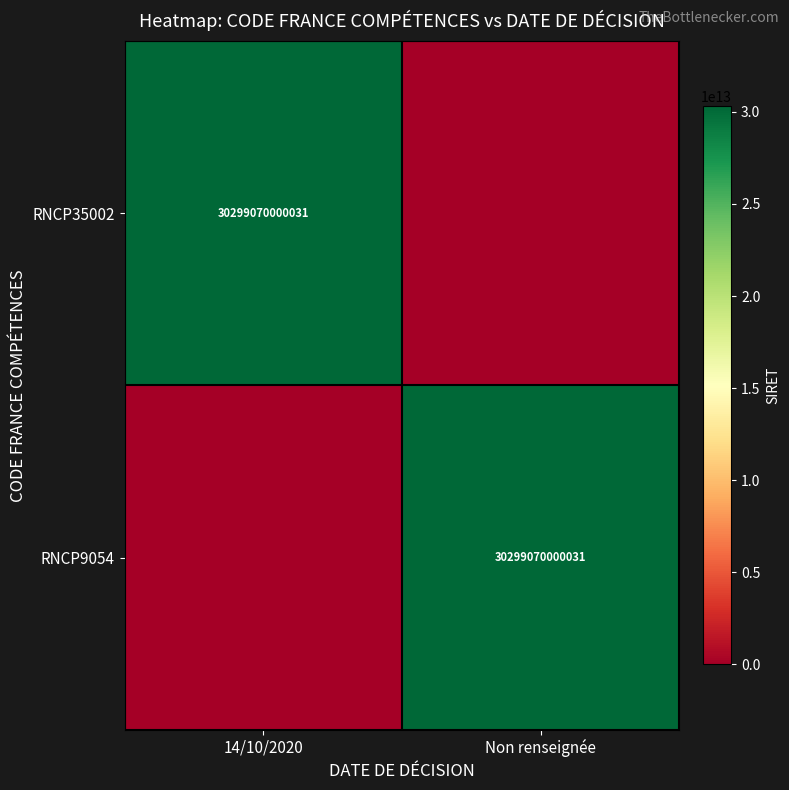

True or false: RNCP9054 has a value of 30299070000031 at Non renseignée.

True